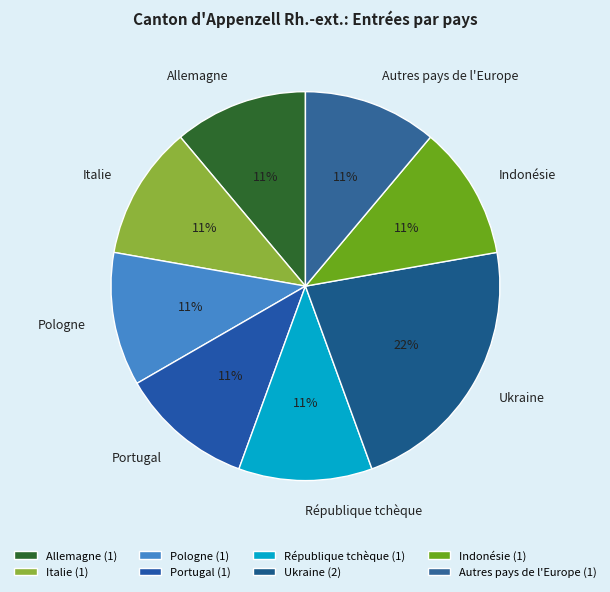

Do Portugal and Autres pays de l'Europe together represent more than half of the pie?

No